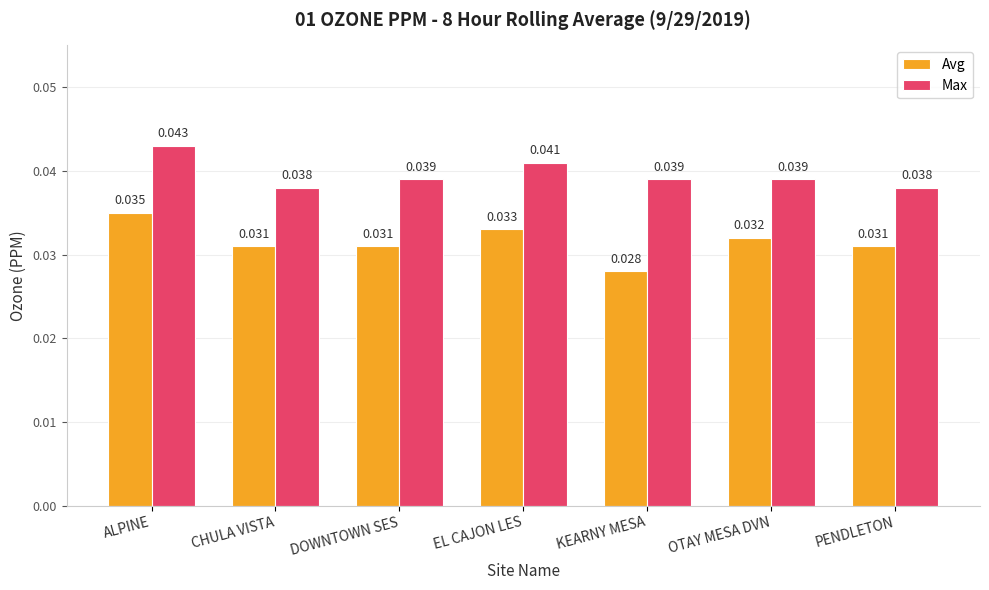

What is the label of the 5th bar from the right?

DOWNTOWN SES